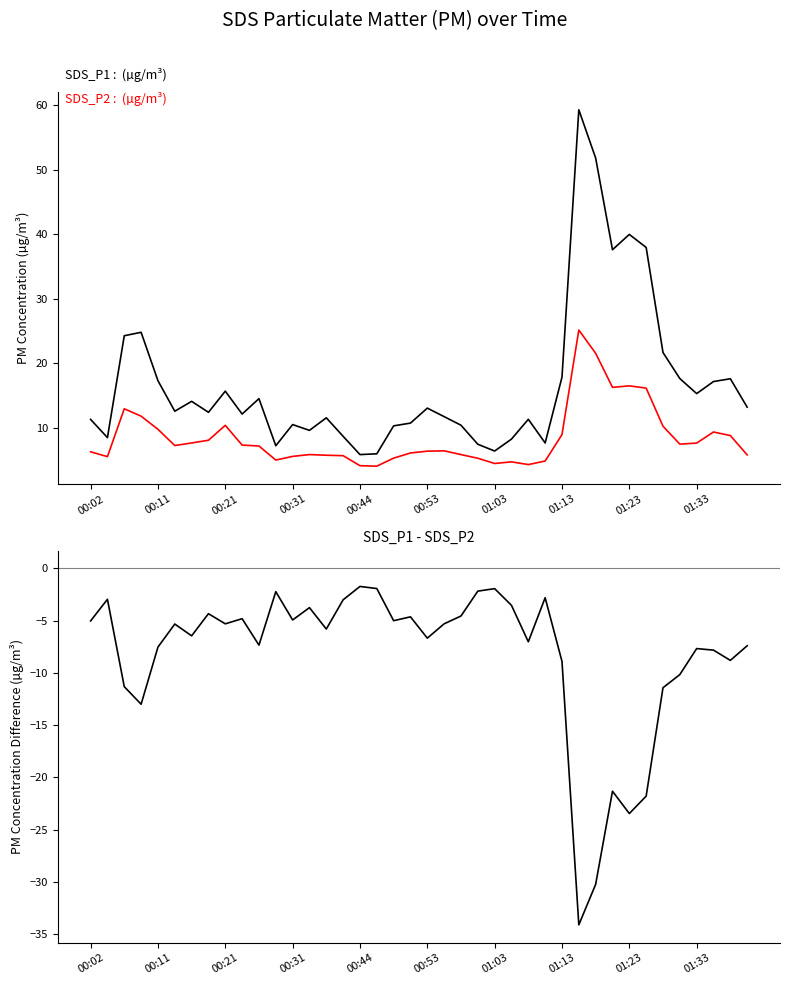

The SDS_P1 series shows 11.2 at 33. True or false?

False